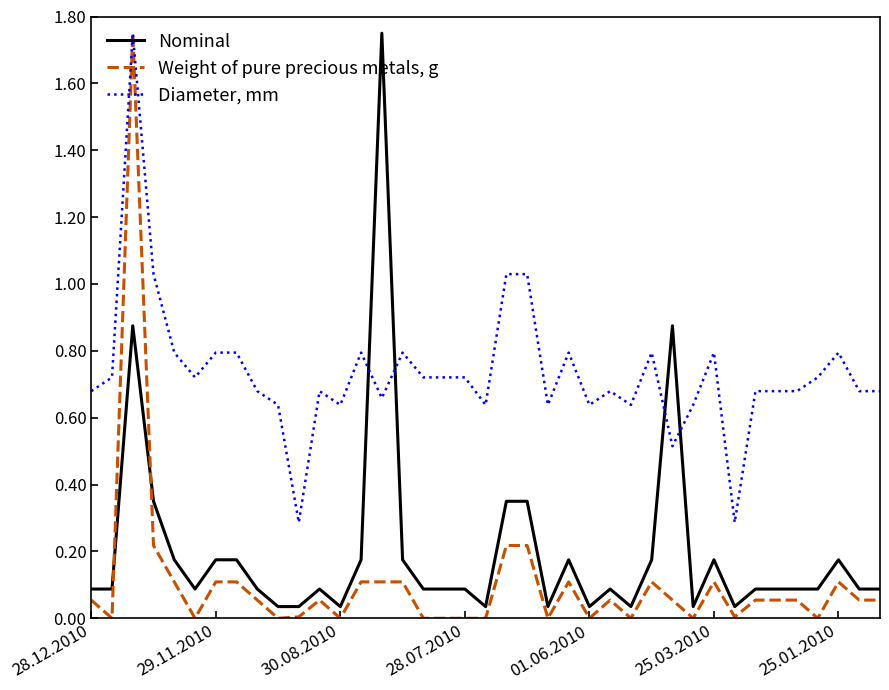

Which series has the largest total across all categories?

Diameter, mm